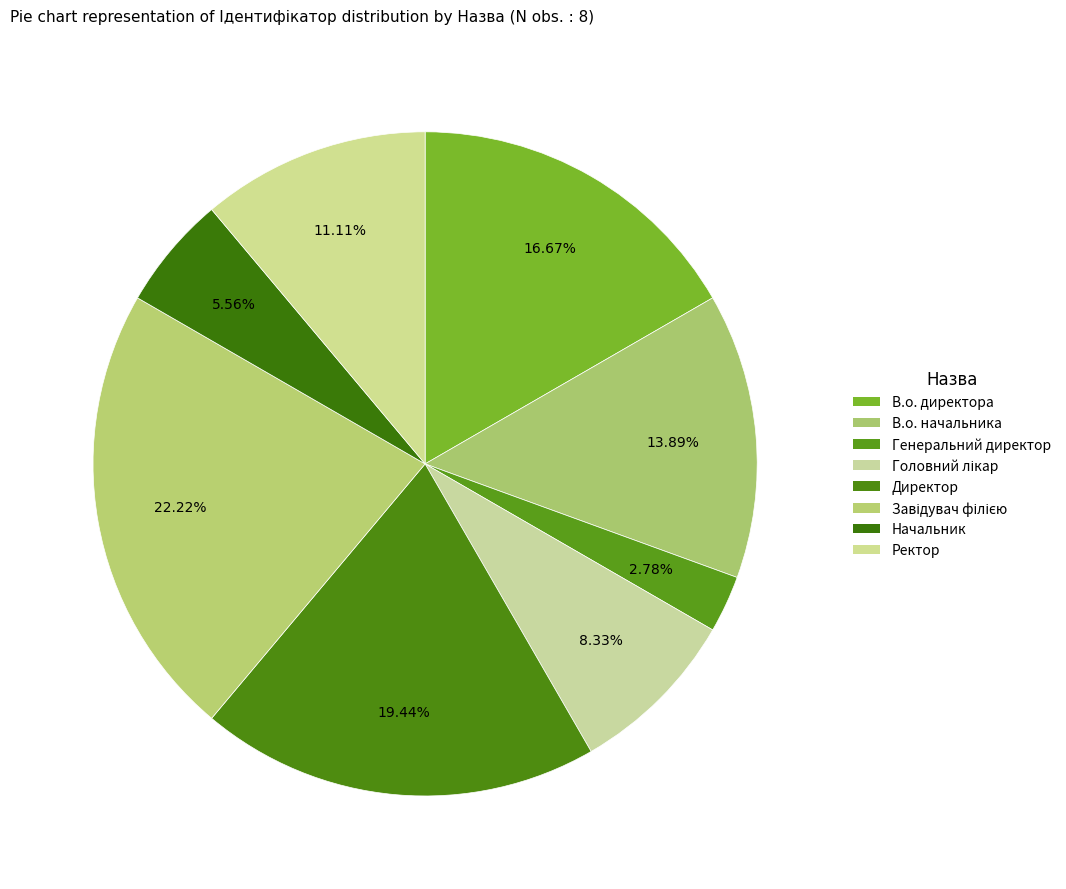

What is the ratio of the value at Директор to the value at Завідувач філією?

0.9